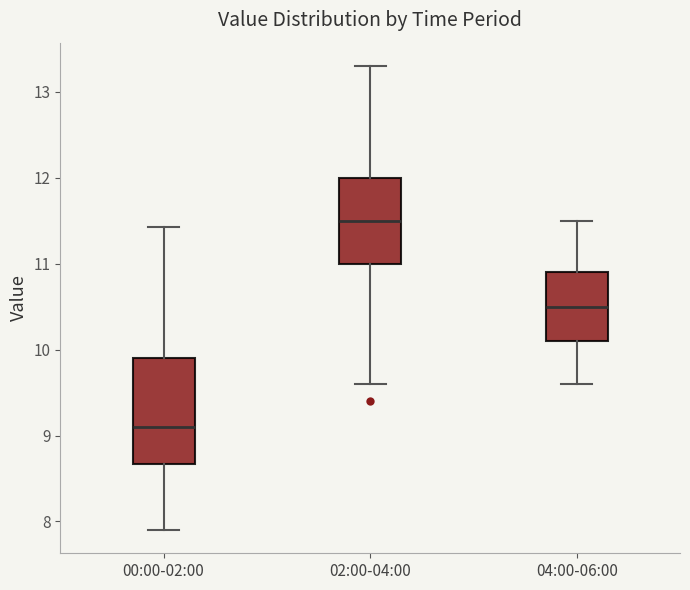

Reading left to right, read every box against the y-axis: the position of its median line, the range the box covers, and the ends of its whiskers. The values are not printed on the chart, so give them approximately, as read against the axis.

00:00-02:00: median 9.1, box 8.7 to 9.9, whiskers 7.9 to 11.4
02:00-04:00: median 11.5, box 11.0 to 12.0, whiskers 9.6 to 13.3
04:00-06:00: median 10.5, box 10.1 to 10.9, whiskers 9.6 to 11.5